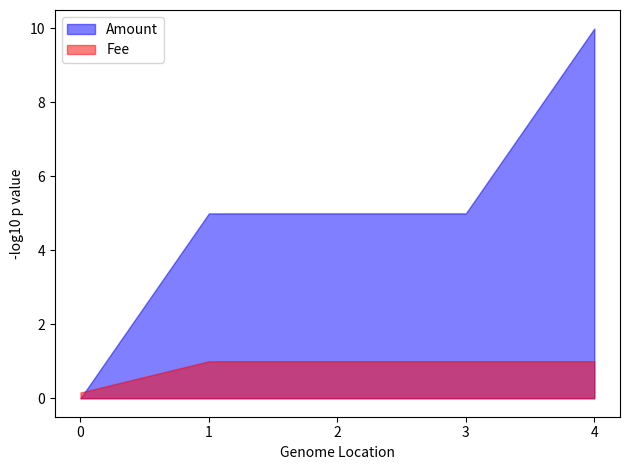

Does the chart display data point markers on the line(s)?

No